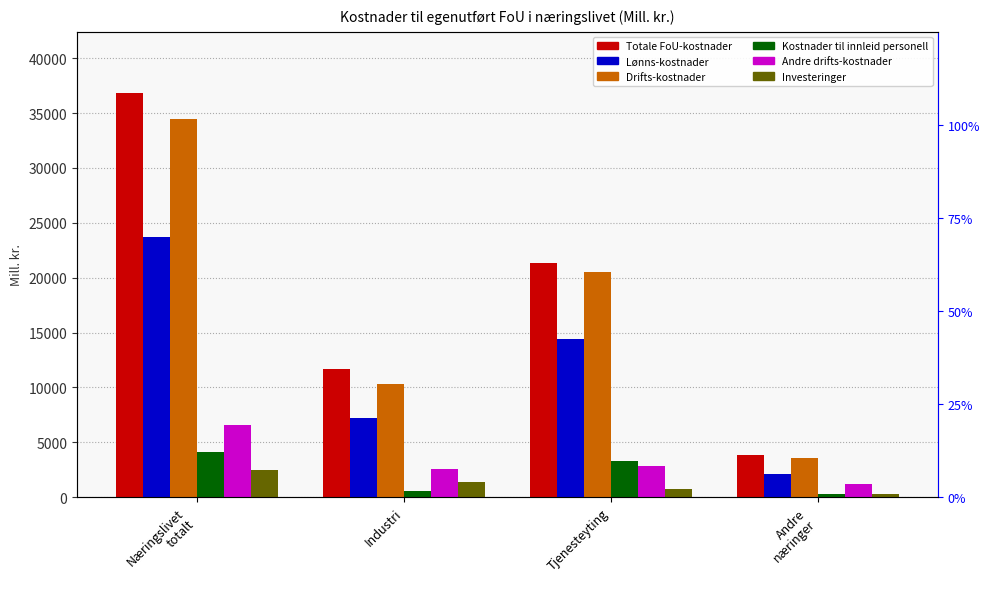

Which series has the largest range (max minus min)?

Totale FoU-kostnader